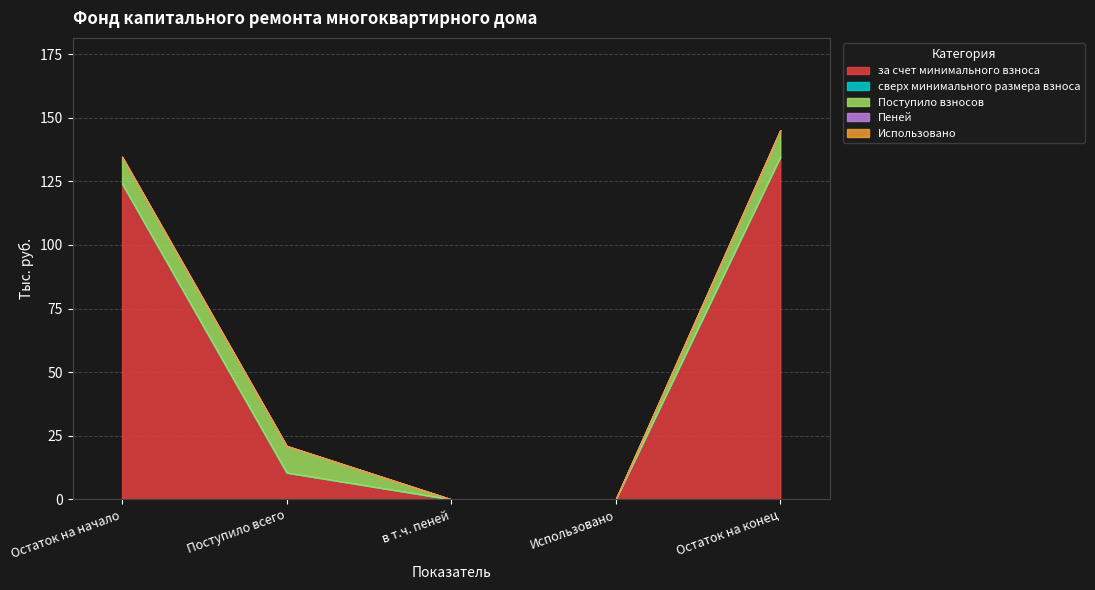

Which category has the highest value across all series?

Остаток на конец